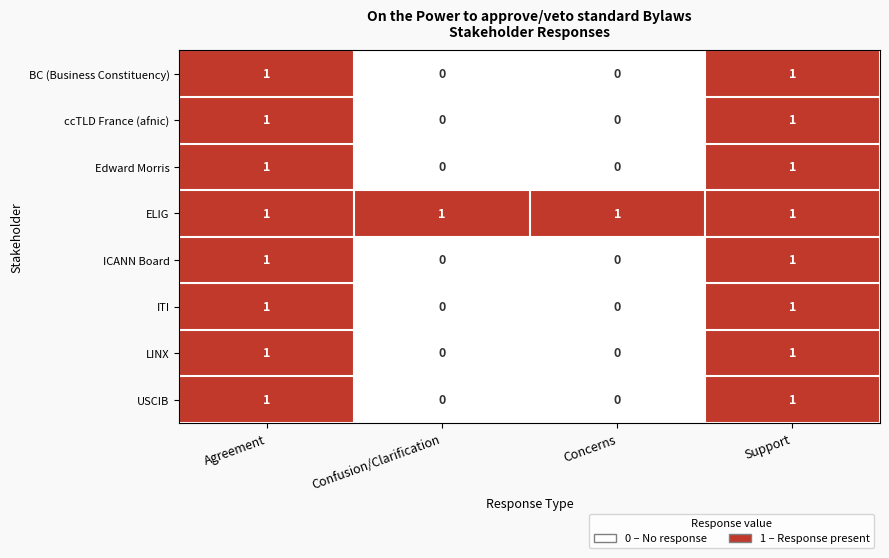

How many USCIB values are between 0 and 1?

4